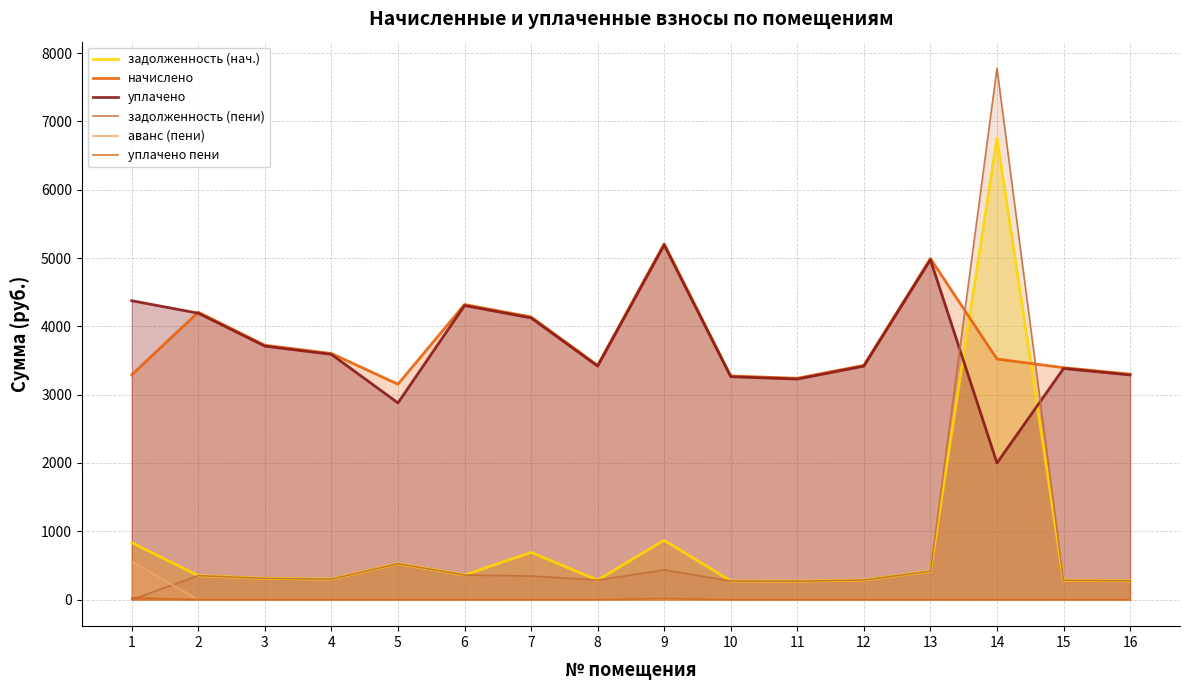

What is the total value across all series at 13?

10802.8